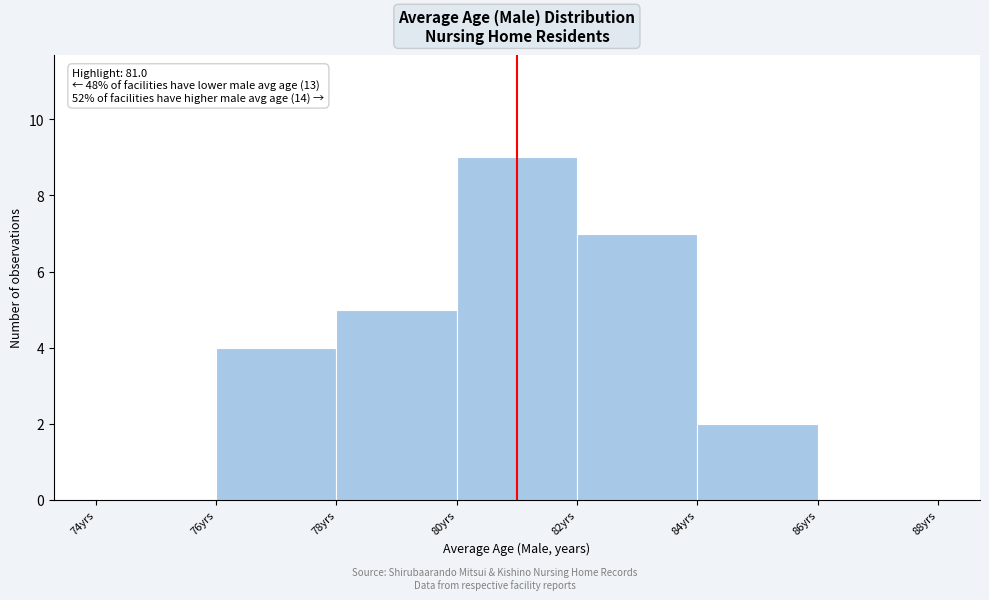

Which range on the x-axis has the tallest bar?

80 to 82